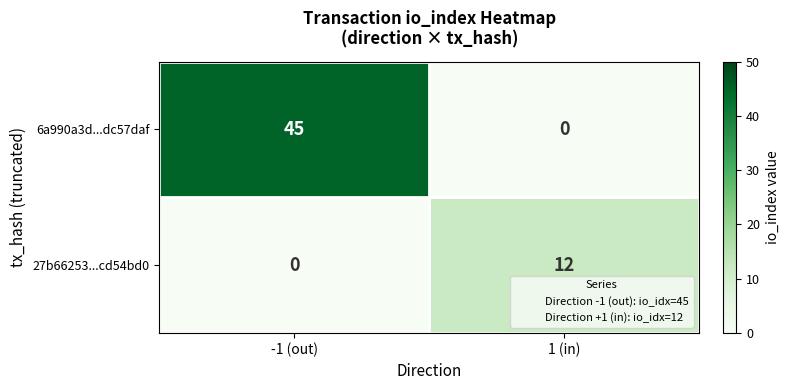

Reading left to right, list all the values displayed in this chart.

6a990a3d...dc57daf: -1 (out)=45	1 (in)=0
27b66253...cd54bd0: -1 (out)=0	1 (in)=12